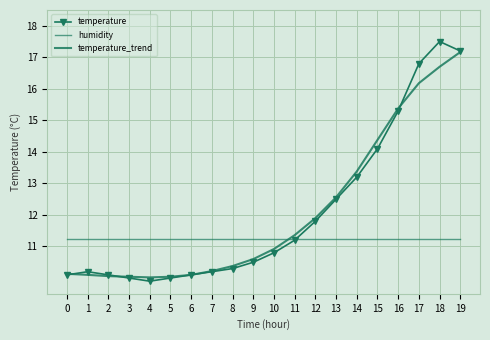

Is this an area chart (filled region under the line)?

No